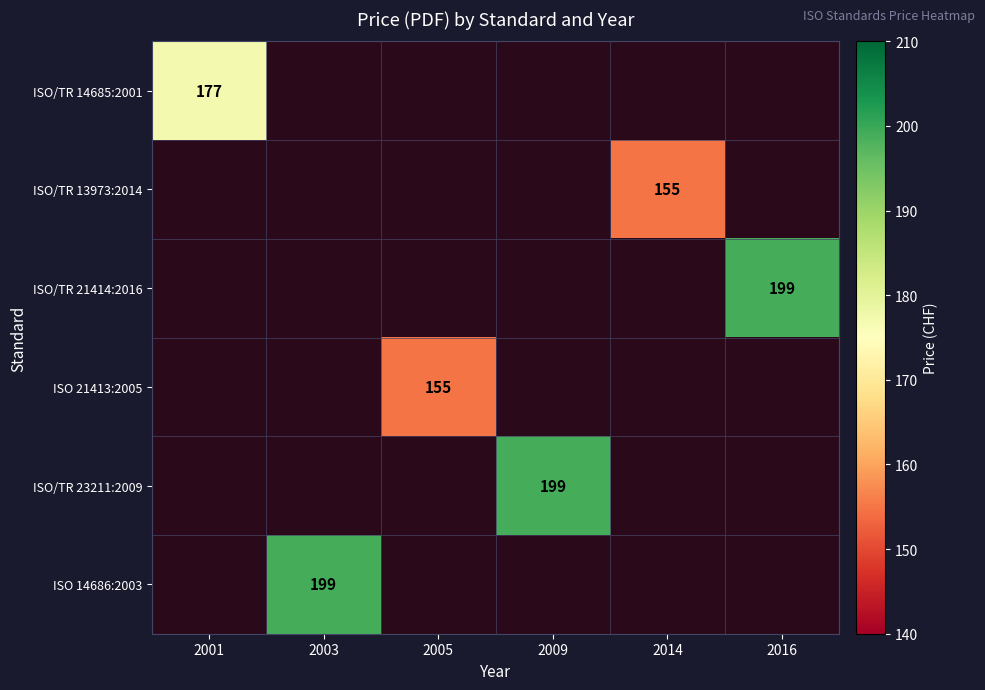

The value of ISO/TR 23211:2009 at 2009 is 199.0. True or false?

True